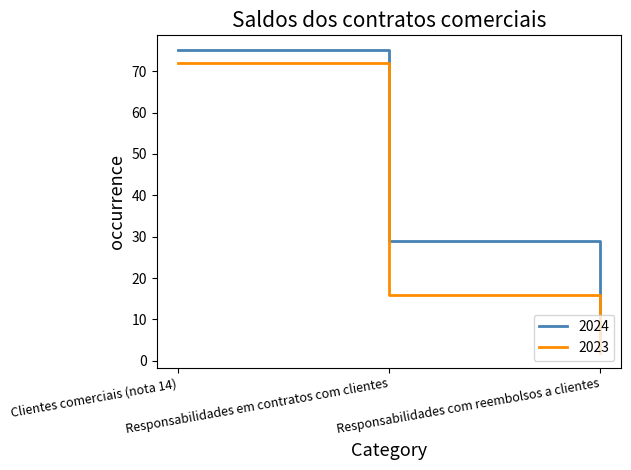

Reading left to right, what are all the values shown in this chart?

2024: 75	29	2
2023: 72	16	2